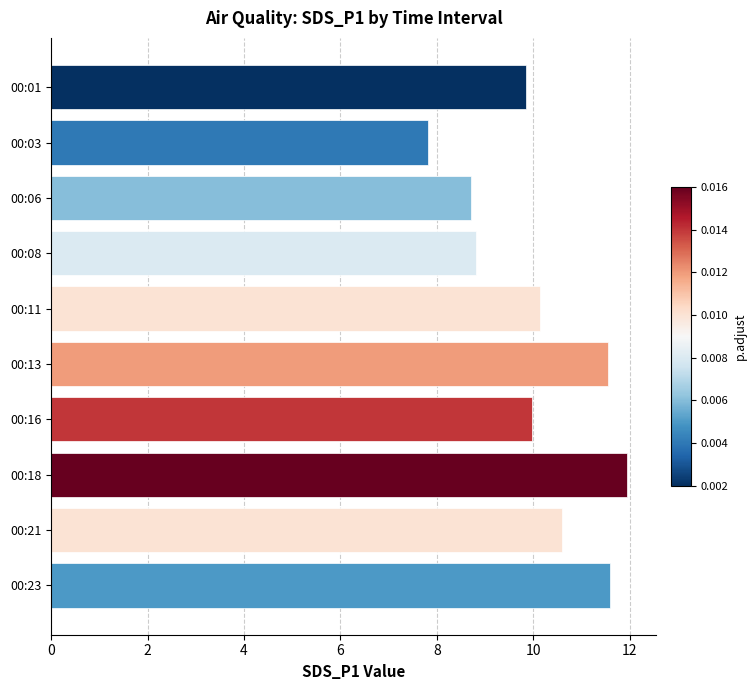

Between 00:13 and 00:21, which is larger?

00:13